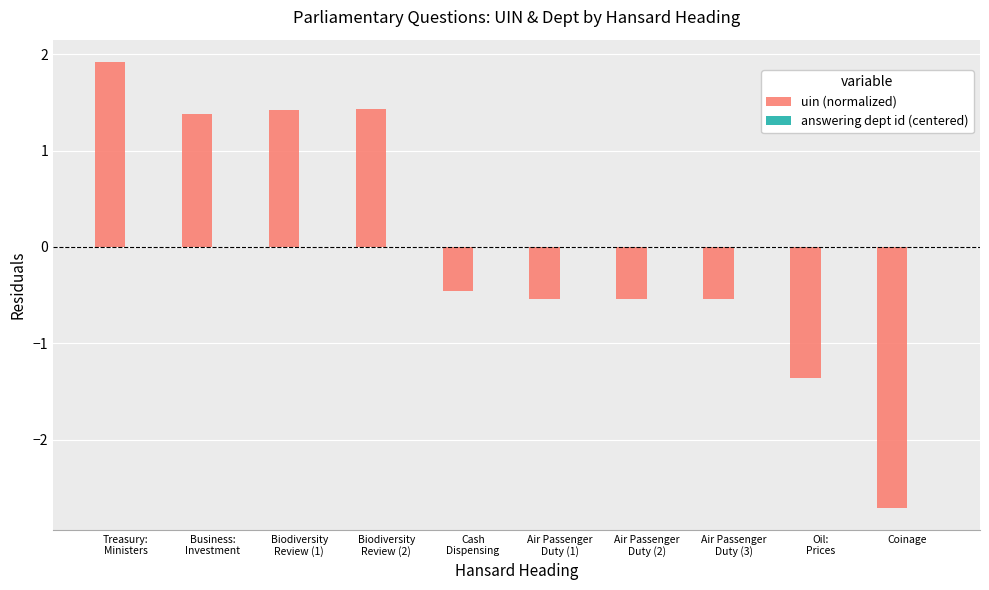

What is the greatest value displayed?

1.9